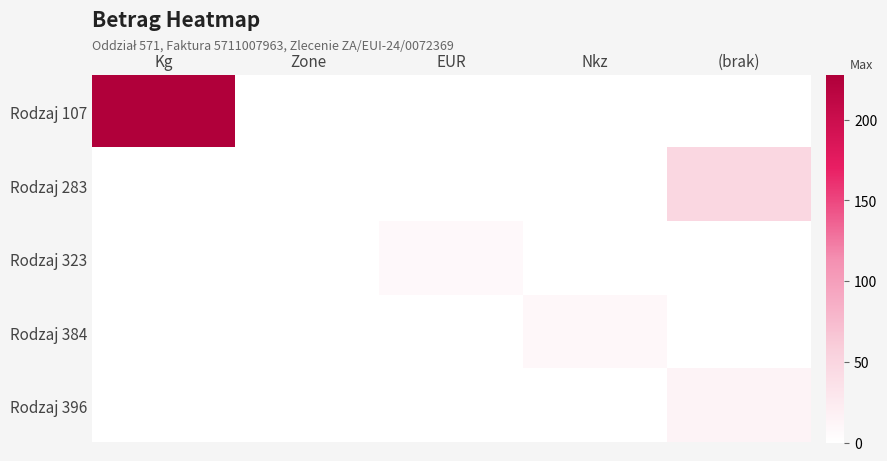

Count the number of data series in this chart.

5